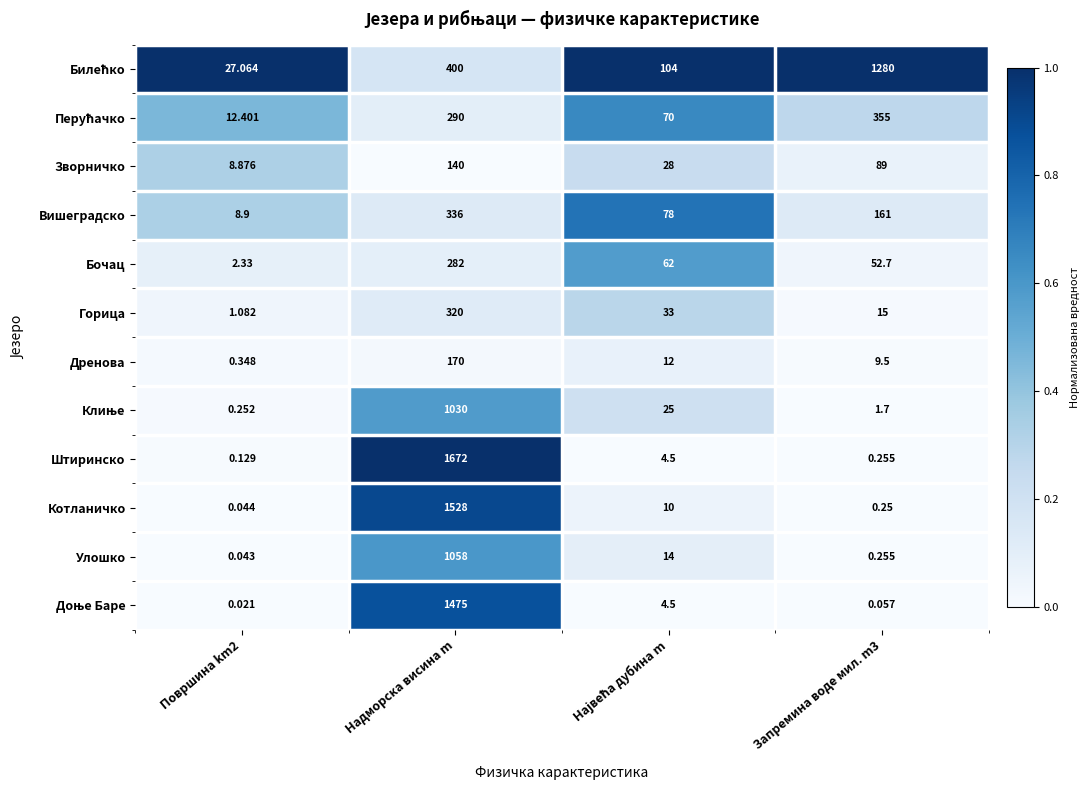

At how many categories does at least one series exceed 0?

4